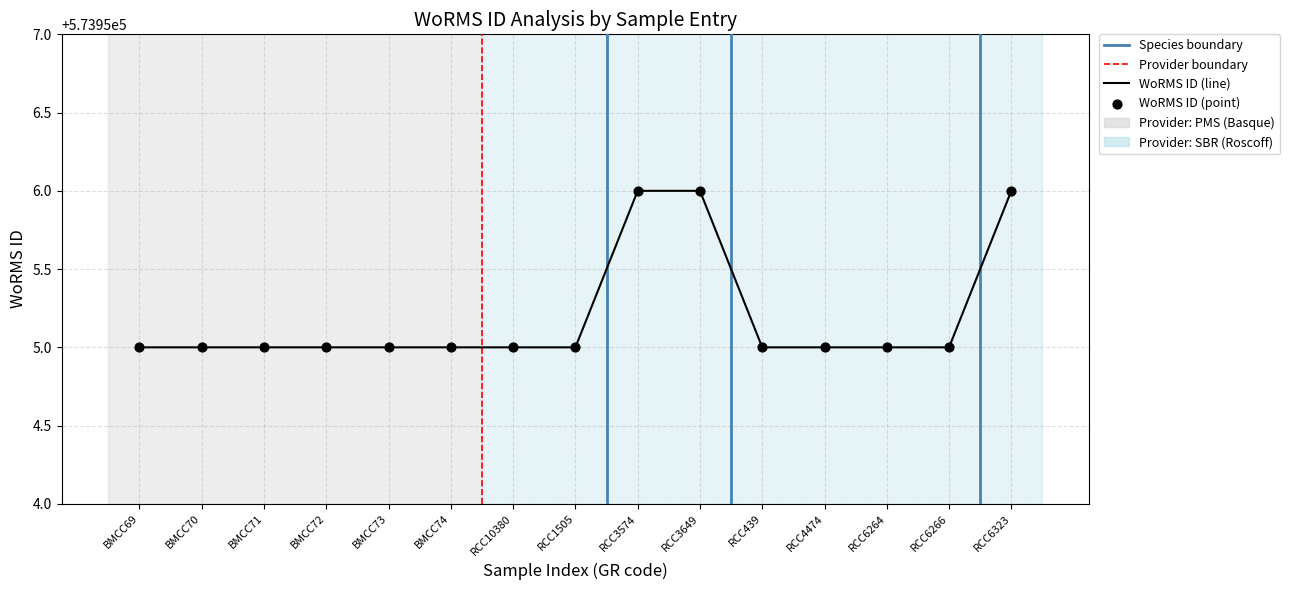

What is the change in value from BMCC73 to RCC6323?

+1